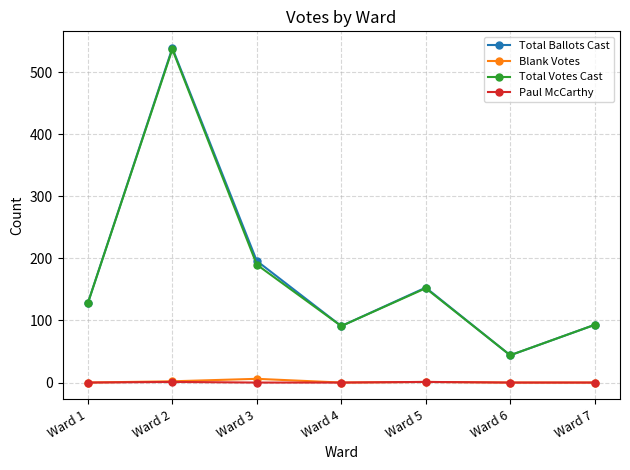

True or false: Total Ballots Cast and Paul McCarthy cross at least once.

False